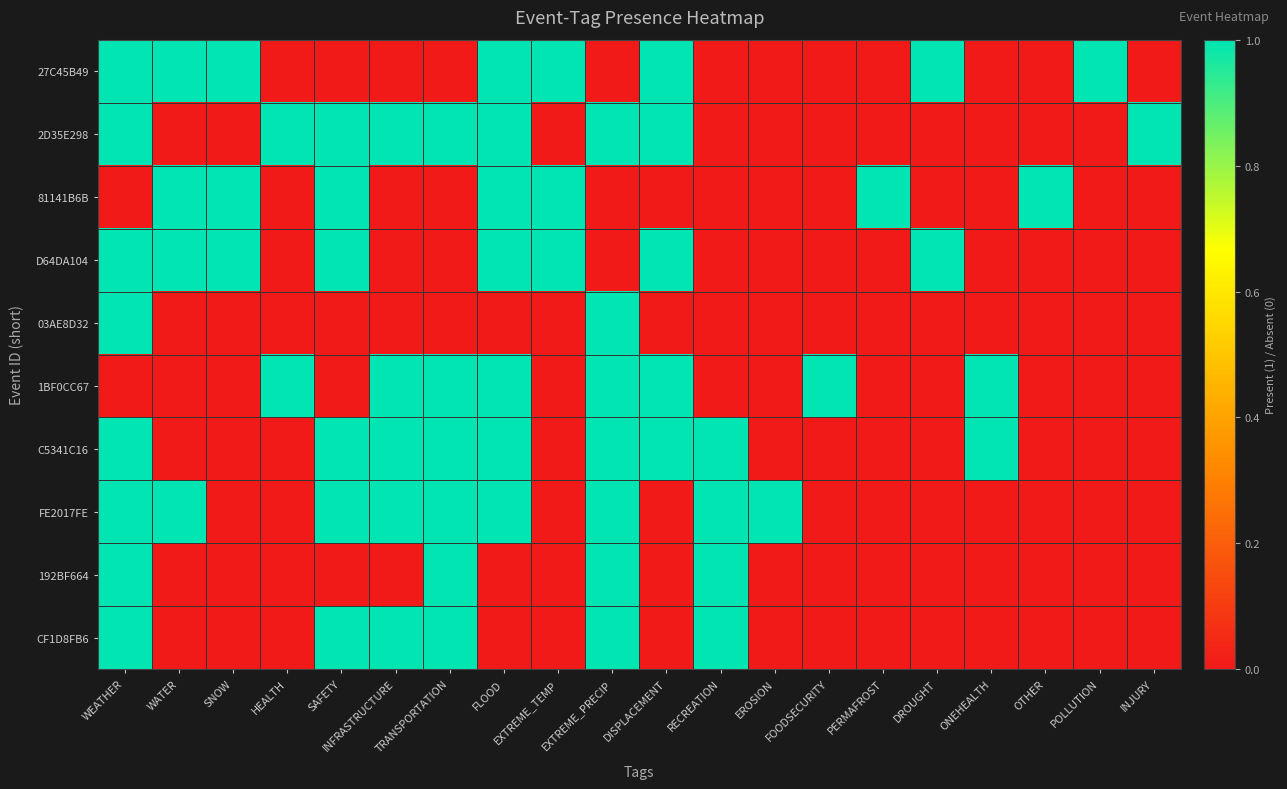

Rank the series by their maximum value, from lowest to highest.

27C45B49, 2D35E298, 81141B6B, D64DA104, 03AE8D32, 1BF0CC67, C5341C16, FE2017FE, 192BF664, CF1D8FB6